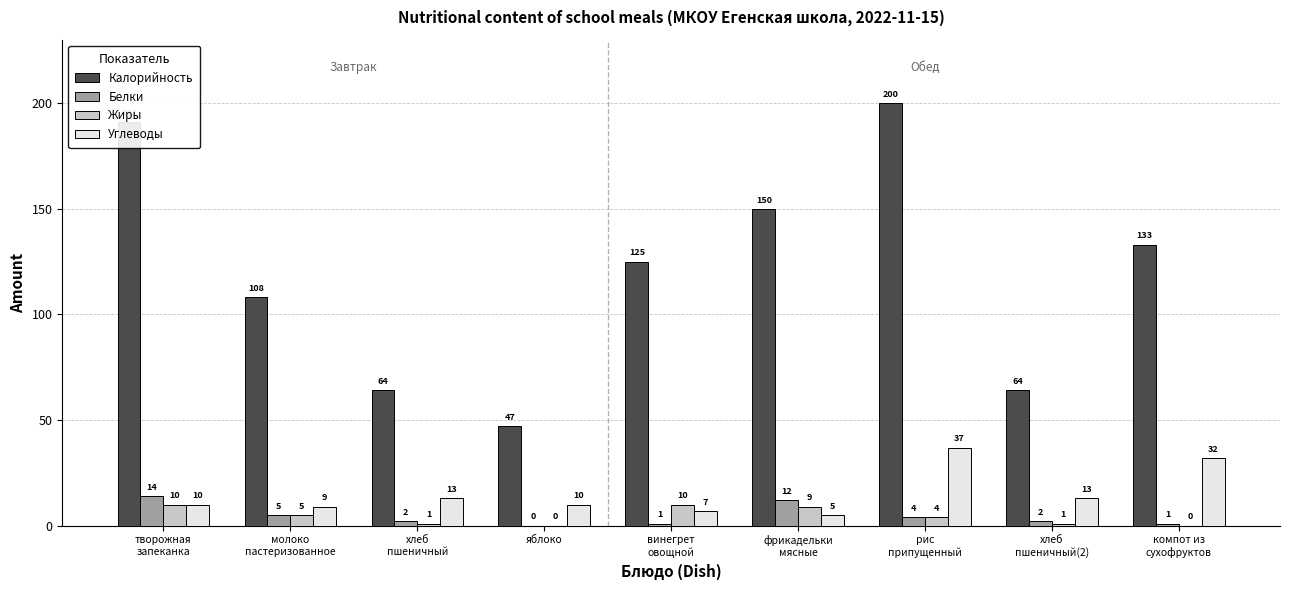

Does the chart contain stacked bars?

No